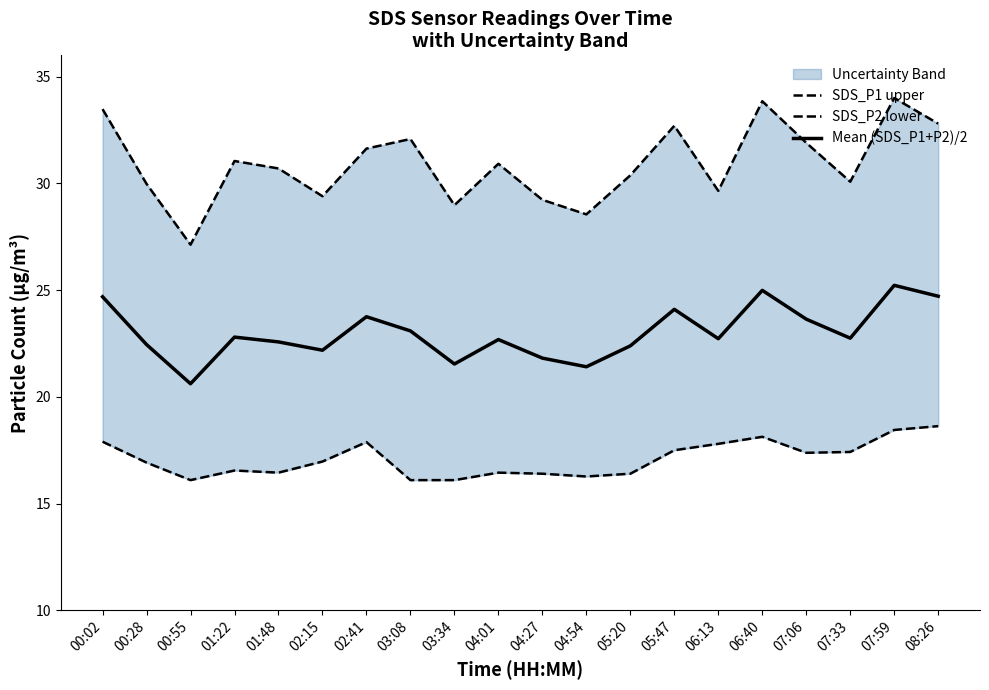

Is this an area chart (filled region under the line)?

No